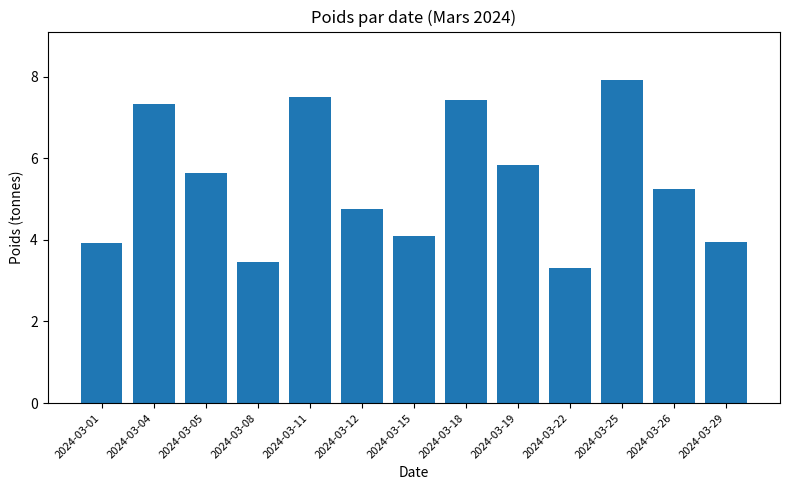

Which label corresponds to the largest value in the chart?

2024-03-25